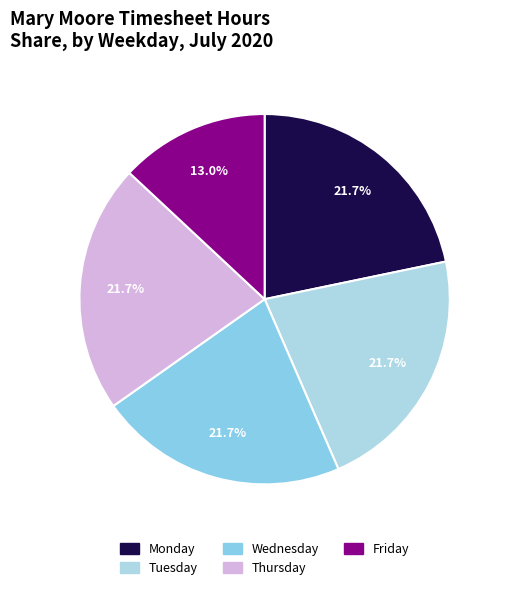

Rank the categories by value from highest to lowest.

Monday, Tuesday, Wednesday, Thursday, Friday